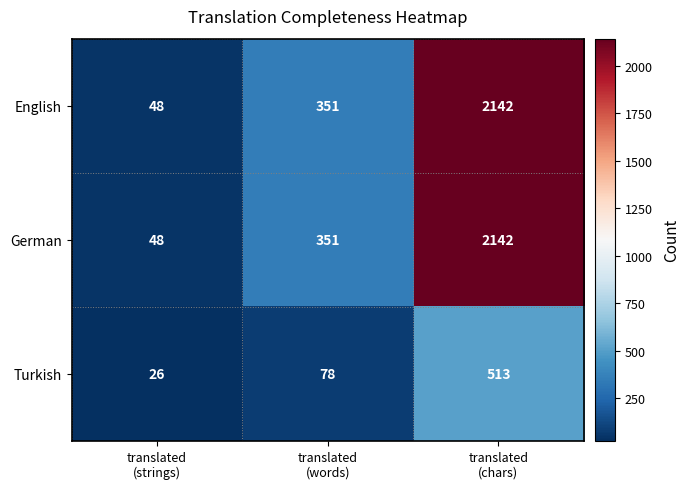

What is the greatest value displayed?

2142